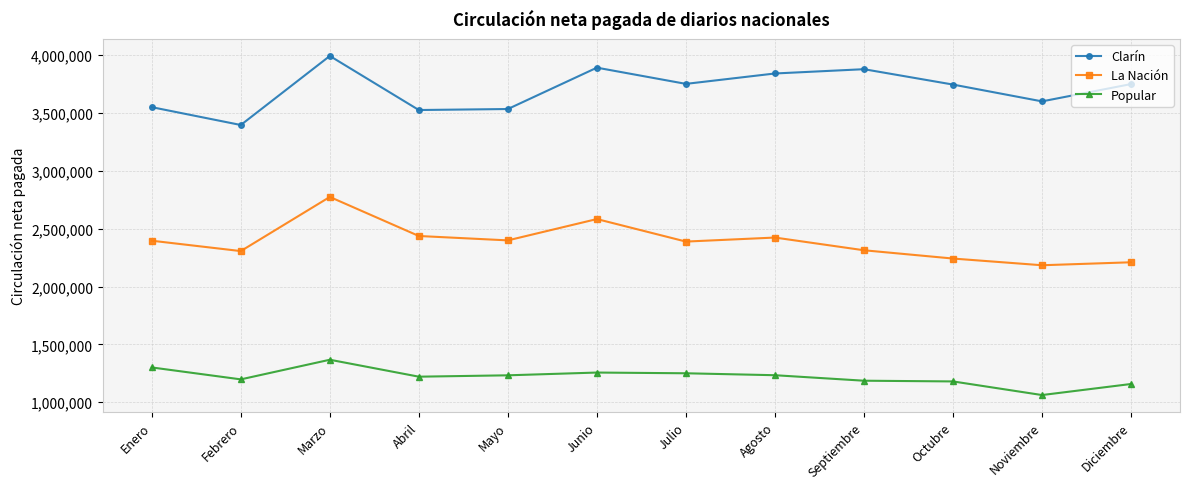

What is the sum of all La Nación values?

28653760